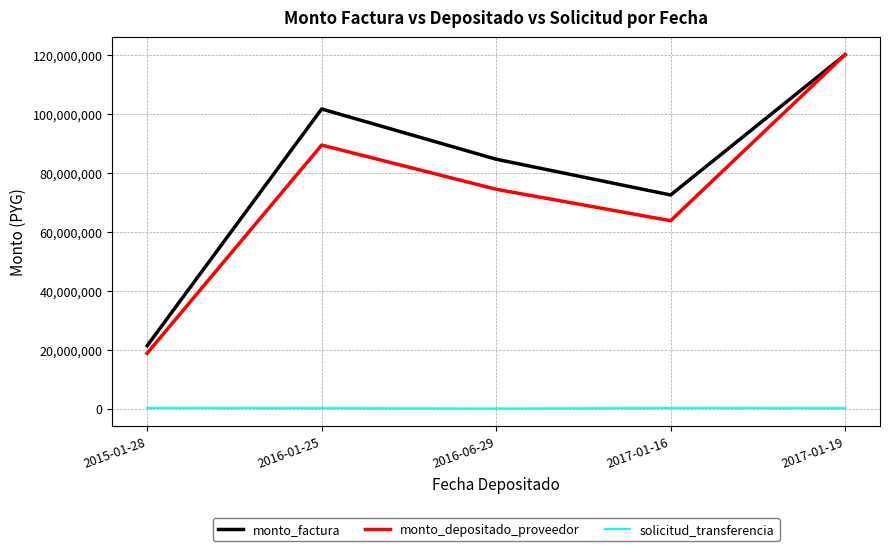

Is it true that monto_factura equals 72487800 at 2017-01-16?

True